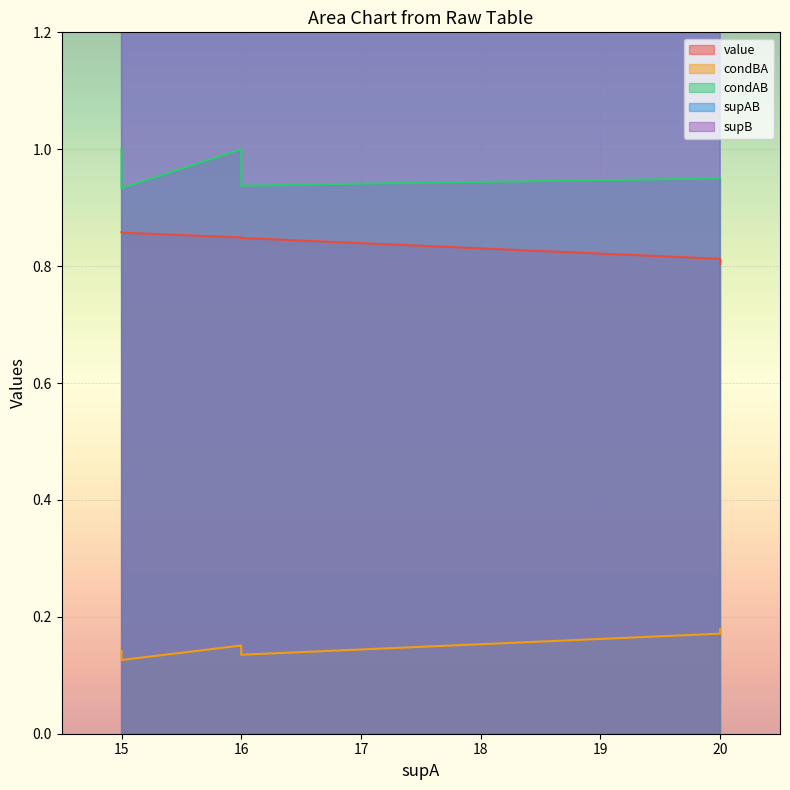

Rank the series by their maximum value, from highest to lowest.

supB, supAB, condAB, value, condBA